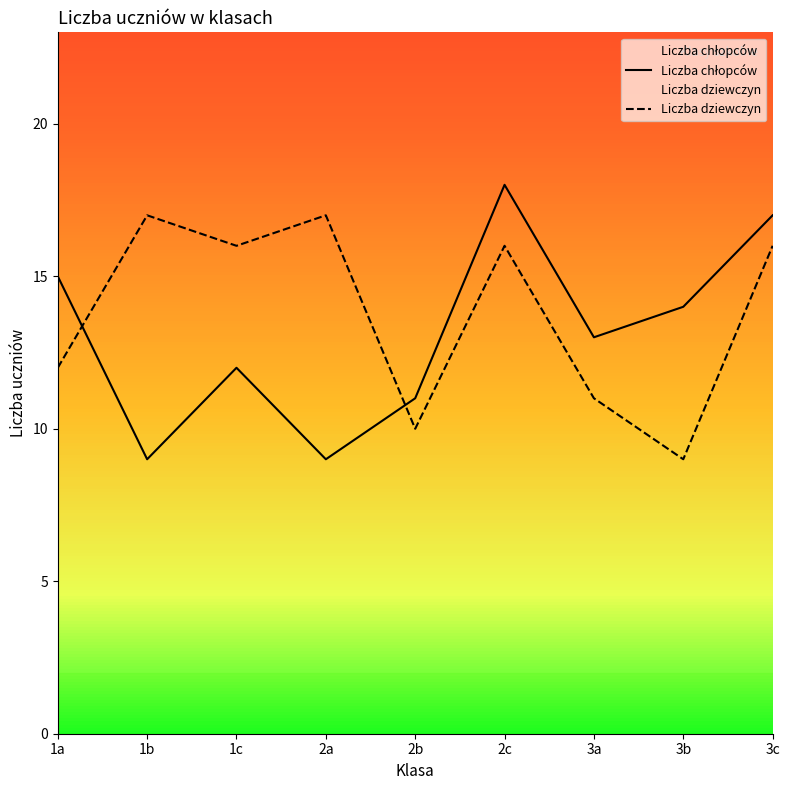

Between which two adjacent categories do Liczba chłopców and Liczba dziewczyn first intersect?

1a and 1b